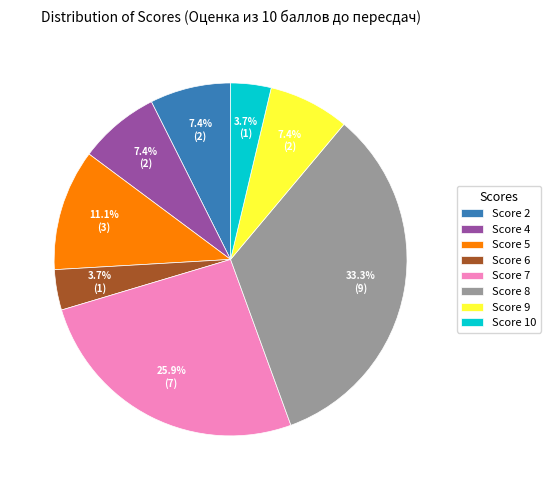

Do Score 8 and Score 10 together represent more than half of the pie?

No